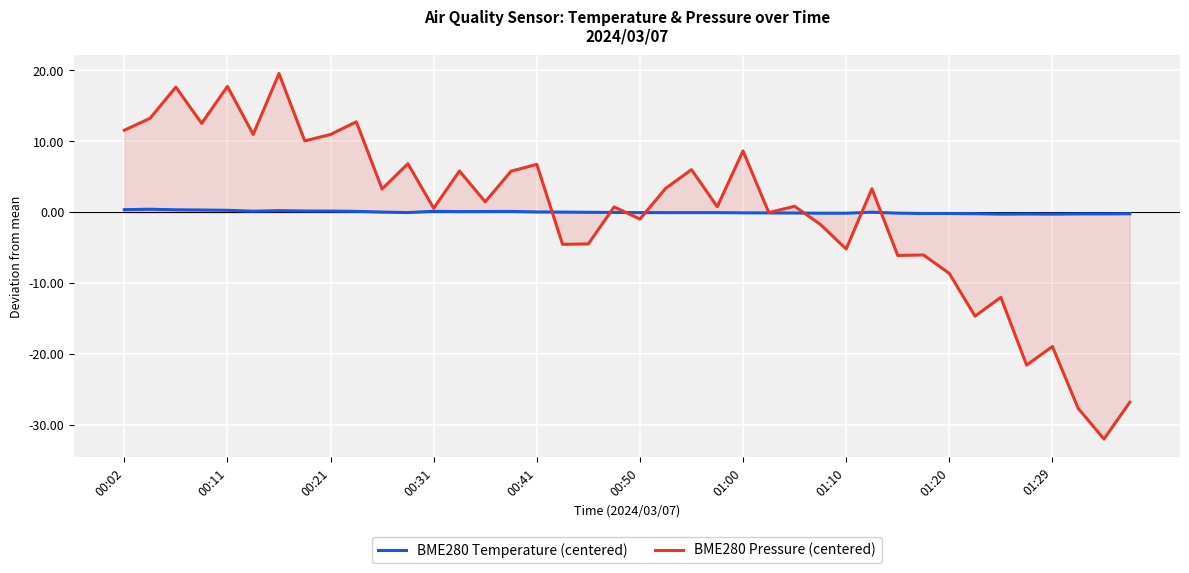

Is the value of BME280 Temperature (centered) at 34 greater than the value of BME280 Pressure (centered) at 35?

Yes